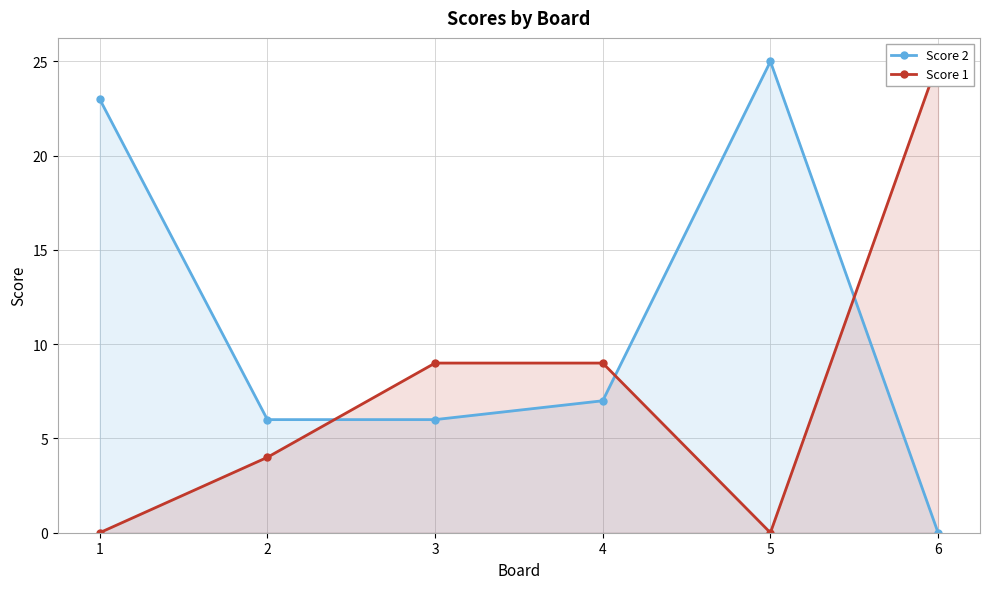

At which label does Score 1 reach its peak?

6